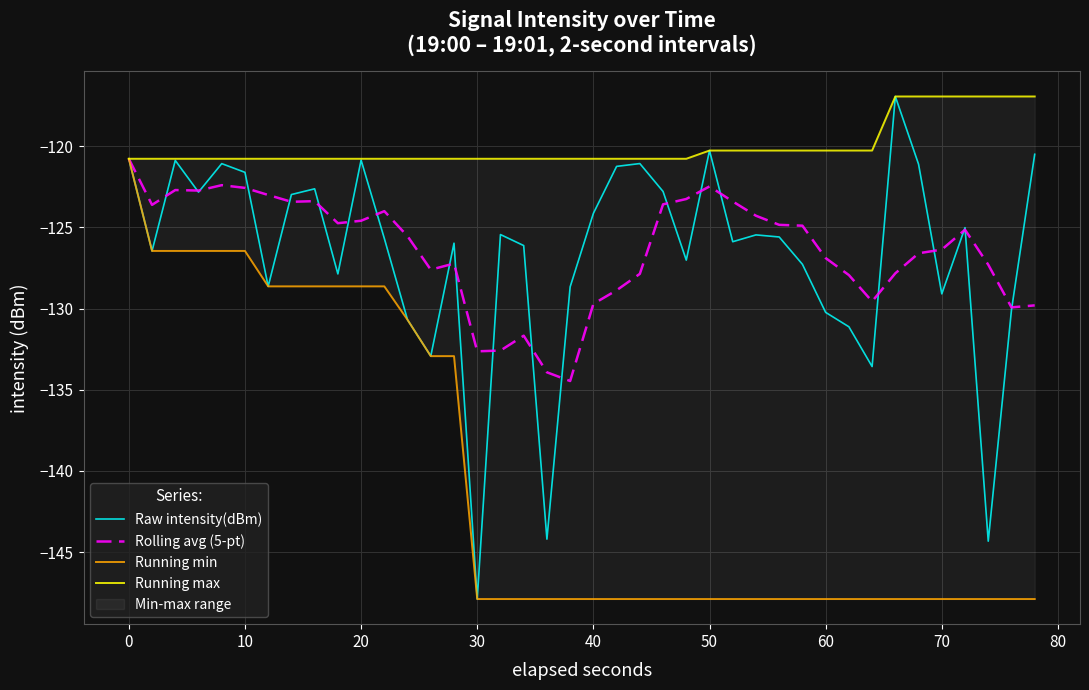

What is the minimum value for Running max?

-120.8